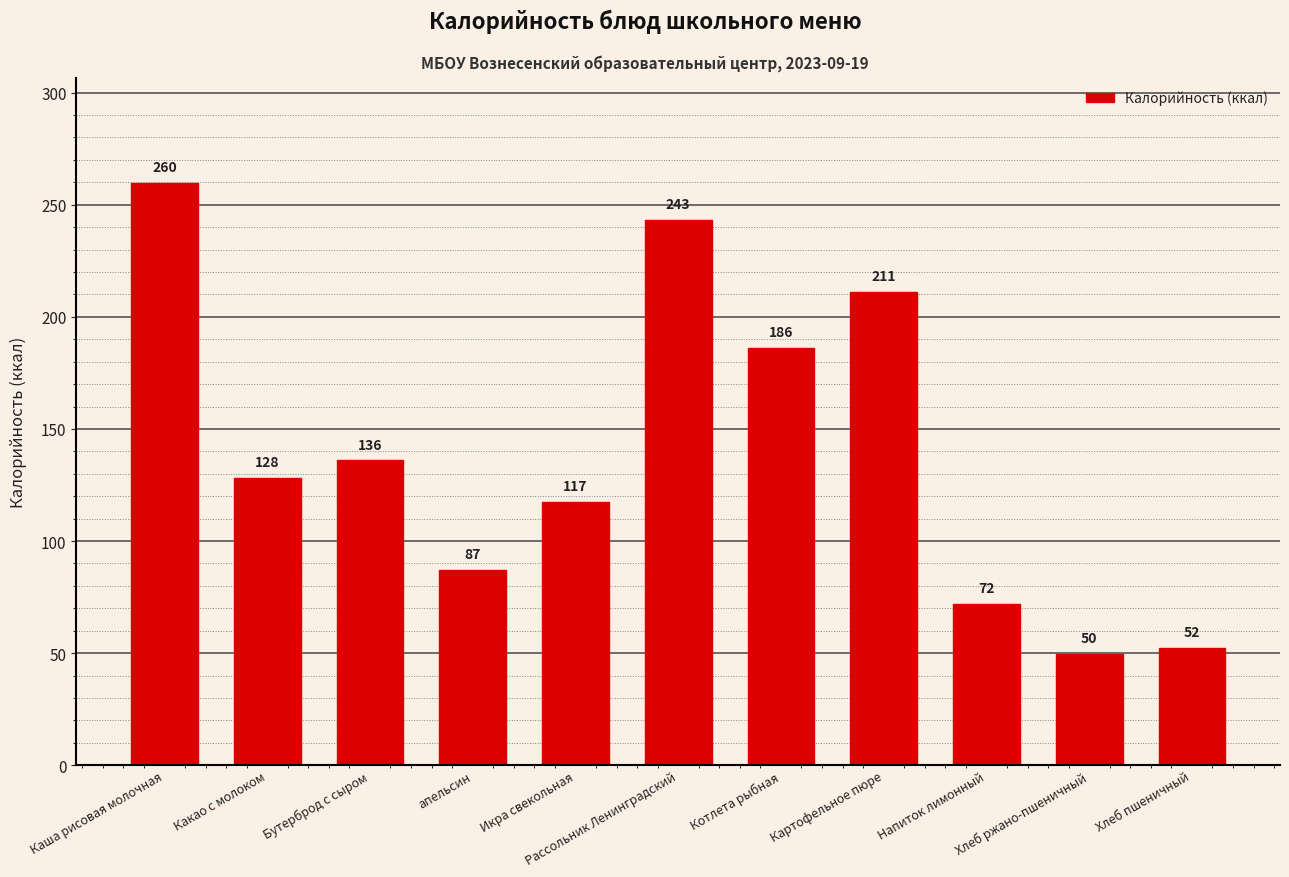

Approximately how many times larger is the value at Картофельное пюре compared to апельсин?

2.4